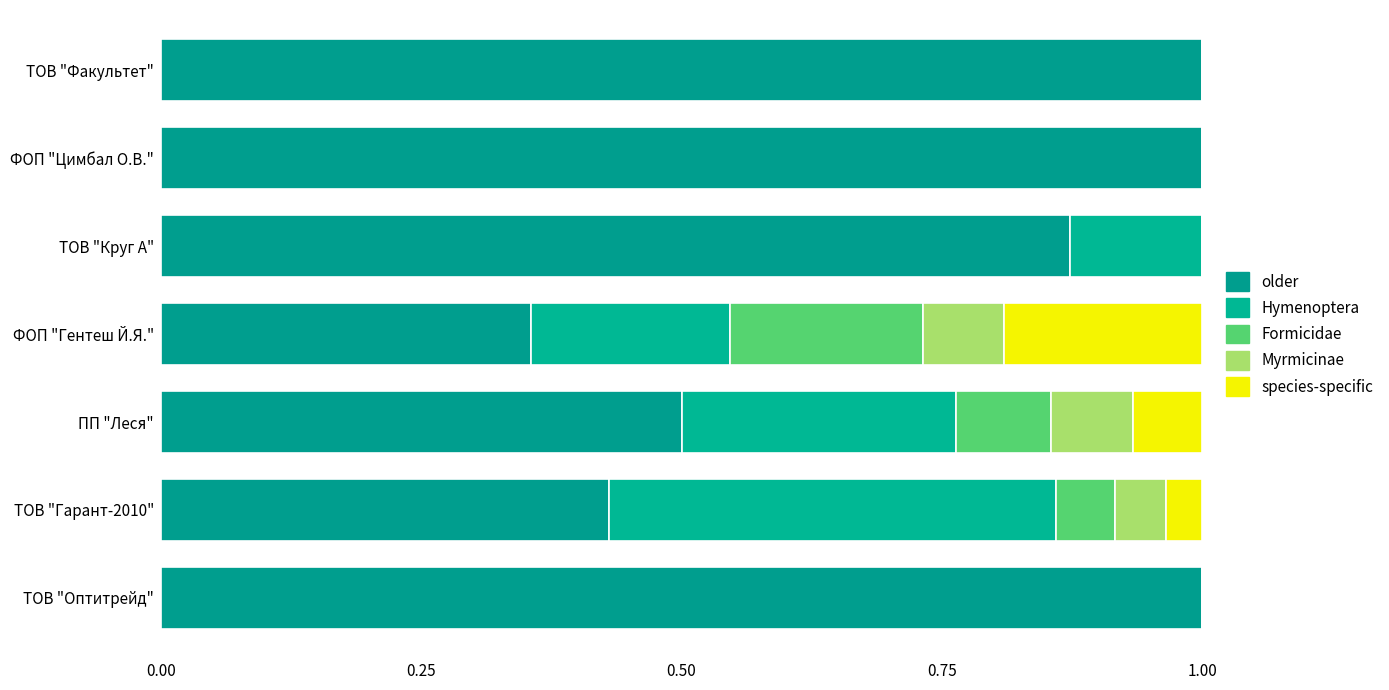

How many series are shown in this chart?

5